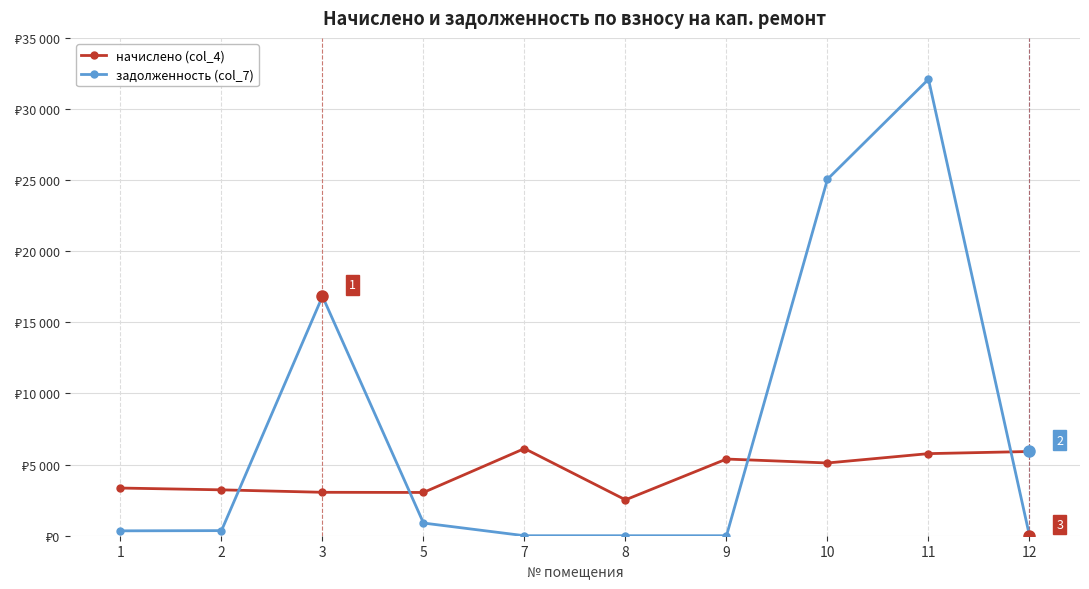

What is the difference between the задолженность (col_7) values at 3 and 1?

16488.8